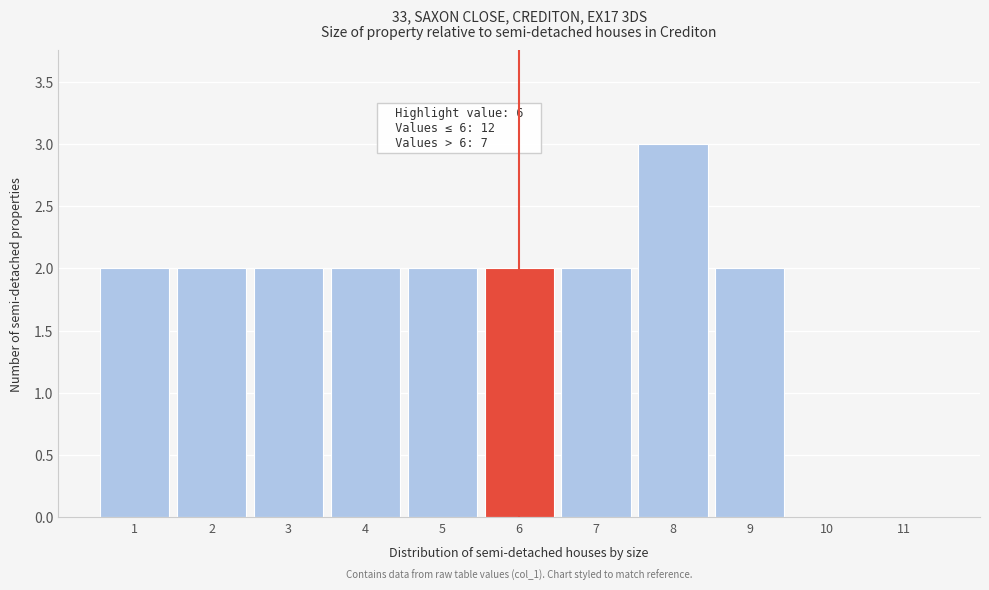

Which category has the highest value across all series?

8